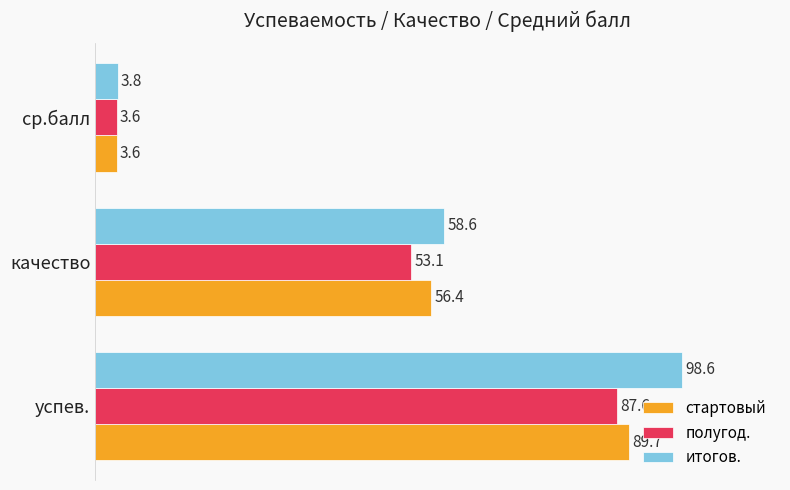

What is the highest value of the полугод. series?

87.6